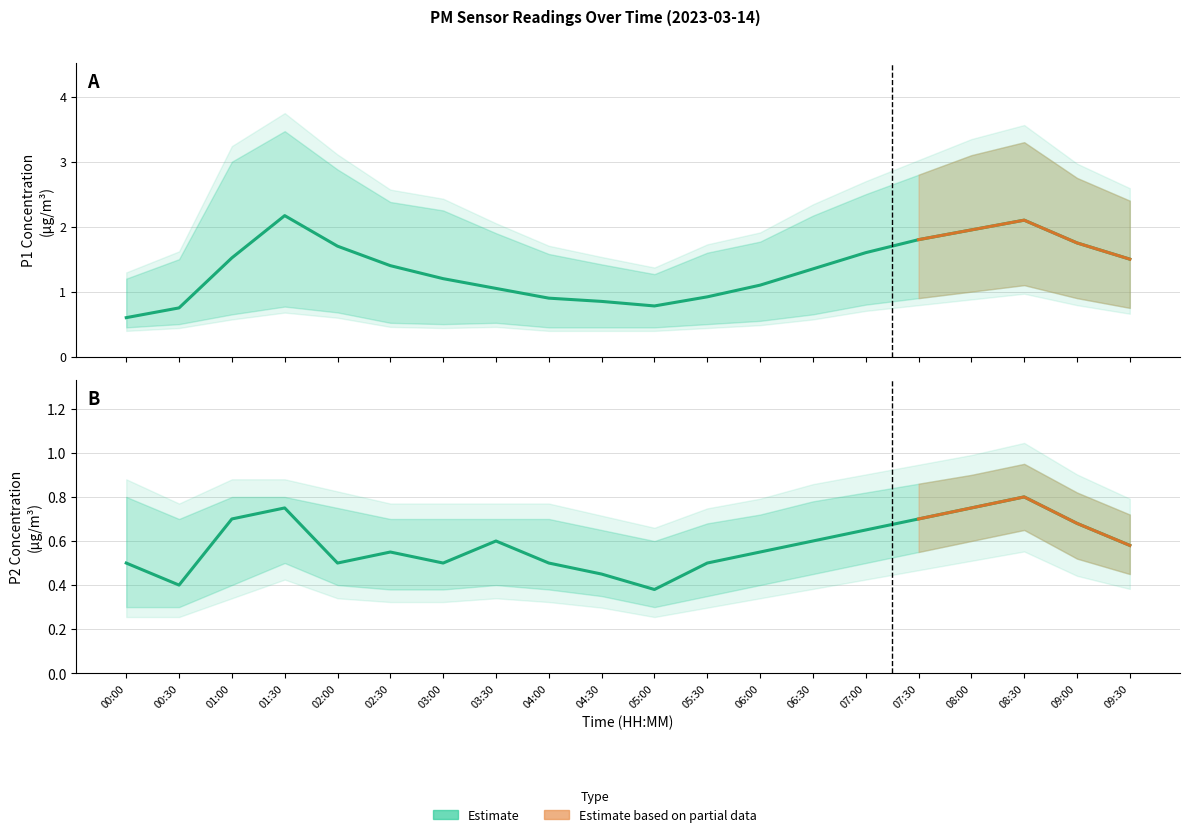

True or false: P1_upper and P2_upper cross at least once.

False